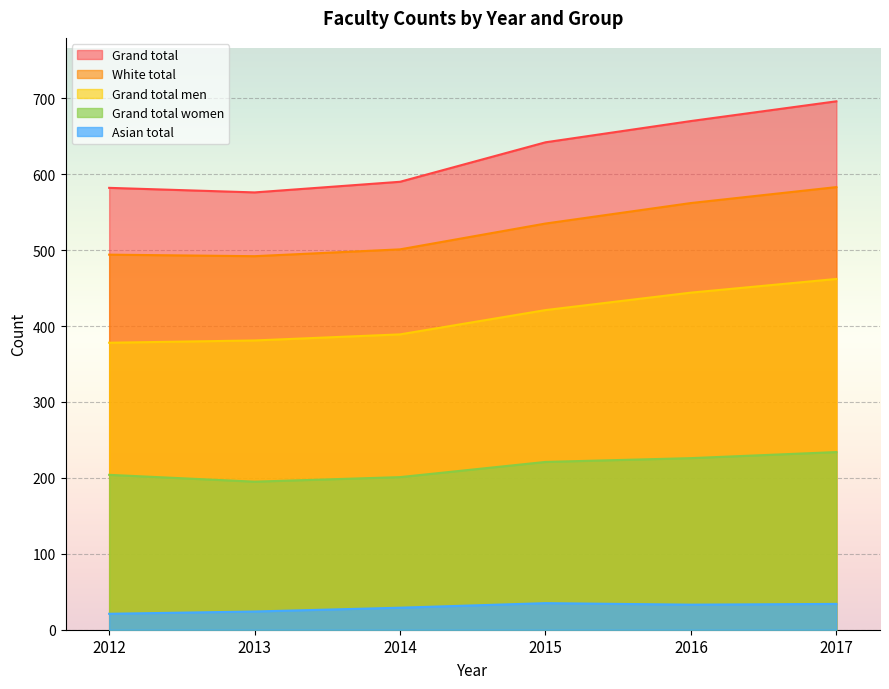

What is the smallest value displayed?

21